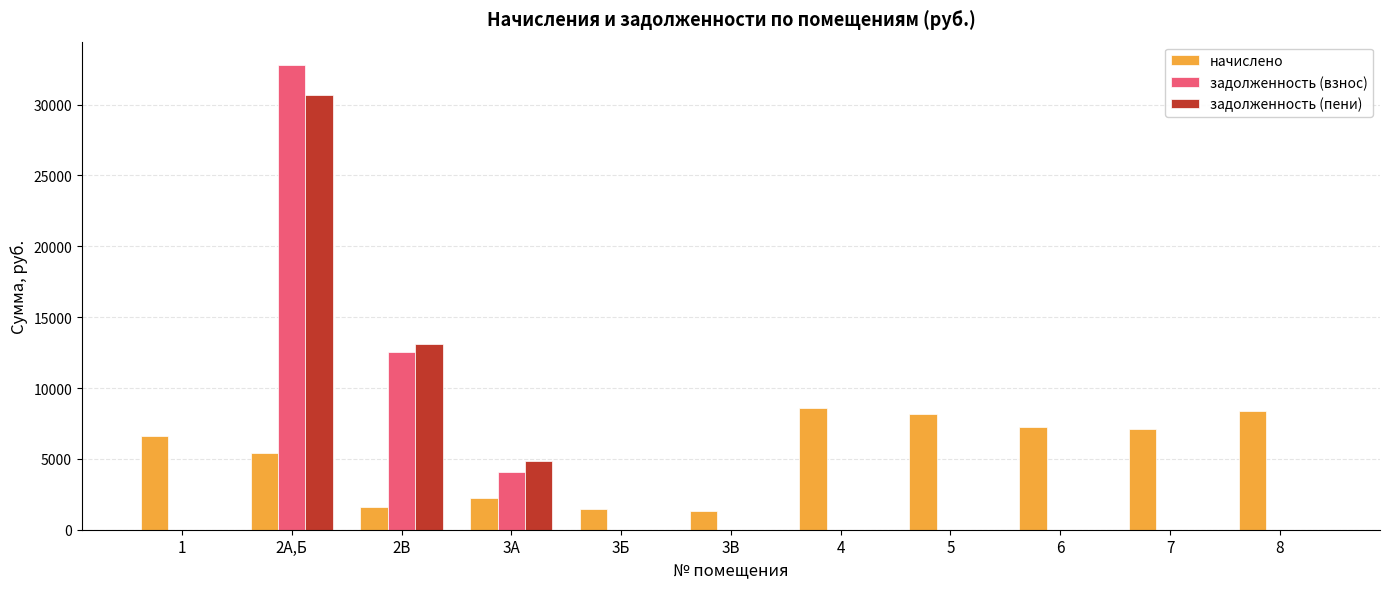

How many values in the начислено series exceed 6582?

6